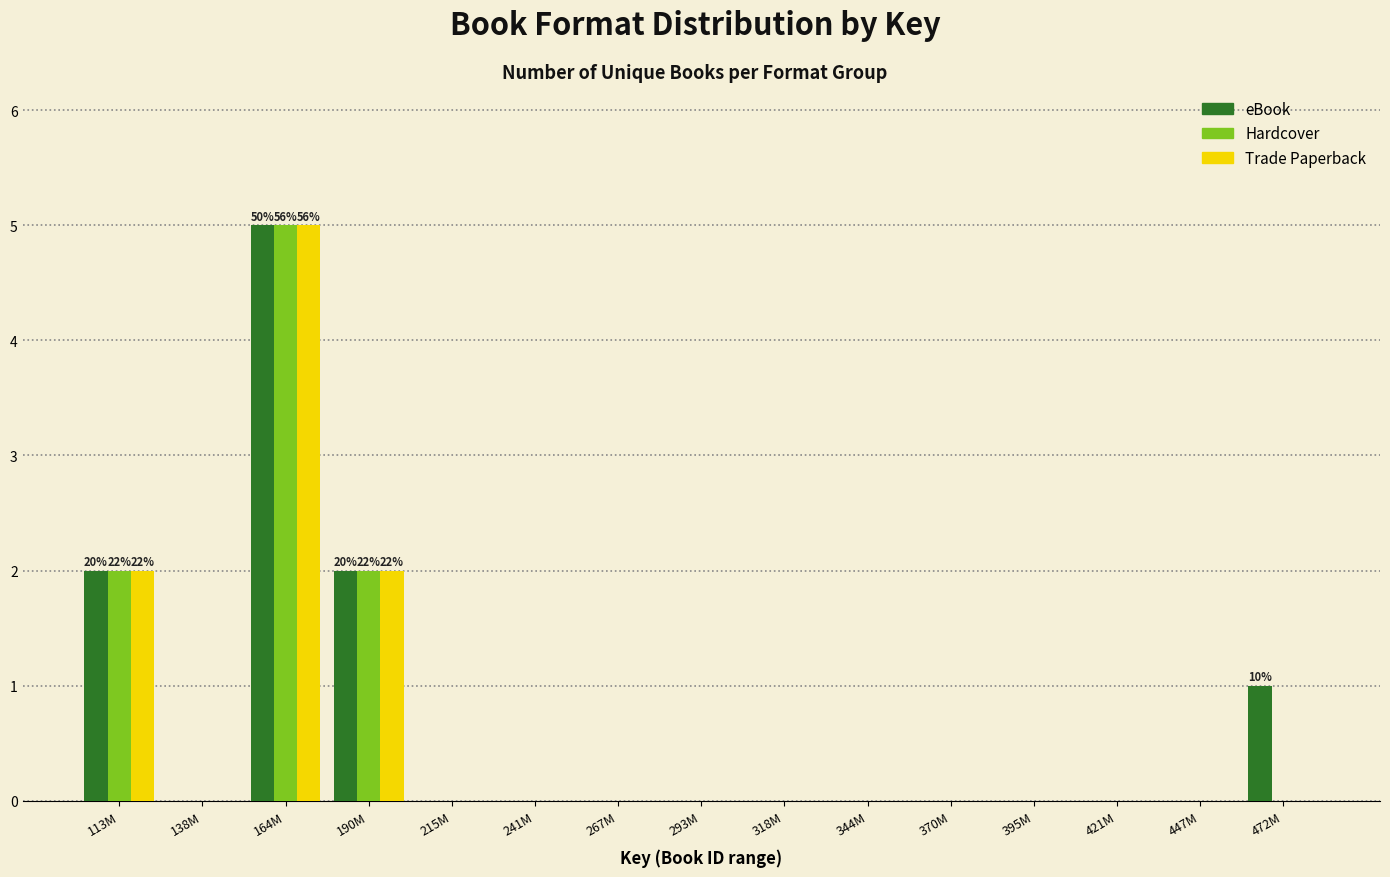

Which category has the highest value across all series?

164M